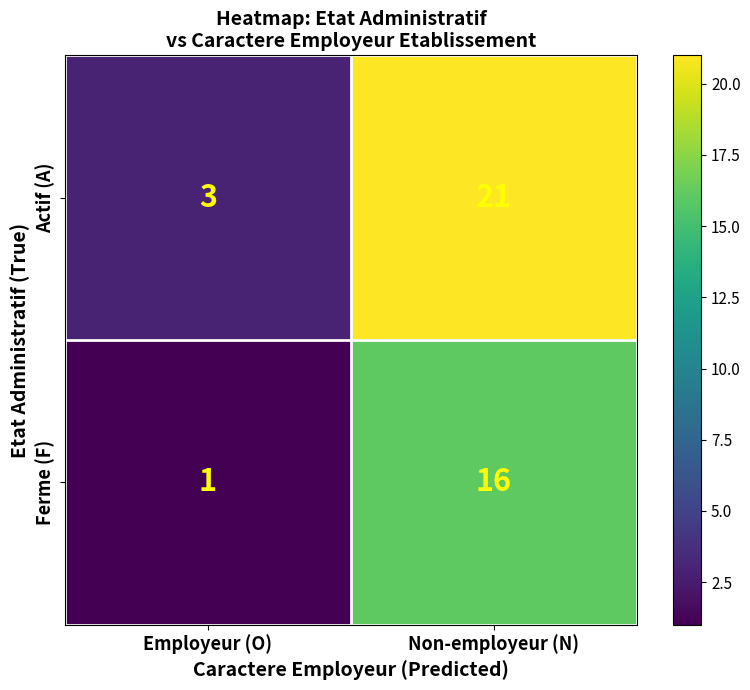

Reading left to right, extract all data points from this chart.

Actif (A): 3	21
Ferme (F): 1	16